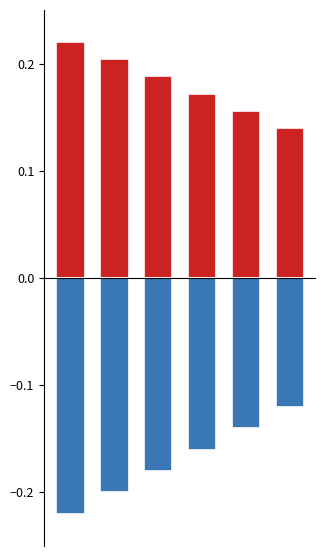

List the series in order of their overall mean, lowest first.

pageCount, publishingYear